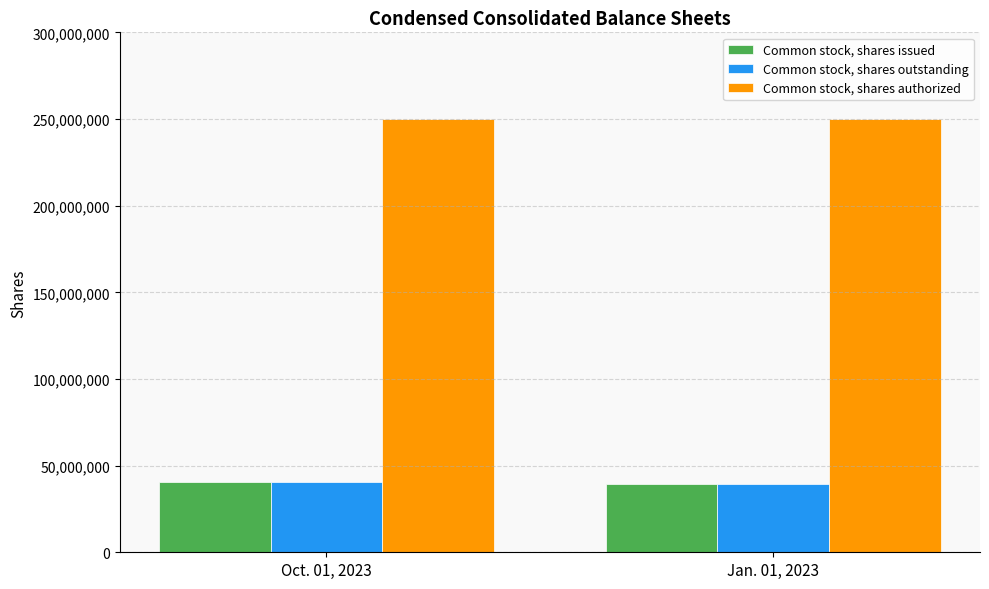

What is the spread (max minus min) of values at Oct. 01, 2023?

209535517